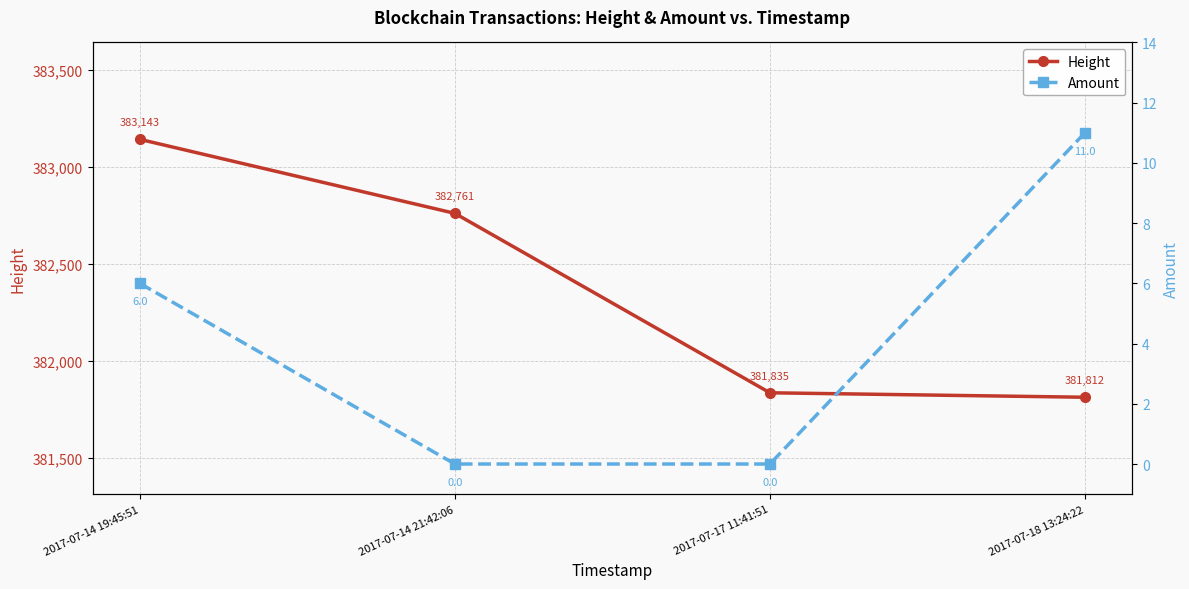

What is the total value across all series at 2017-07-14 21:42:06?

382761